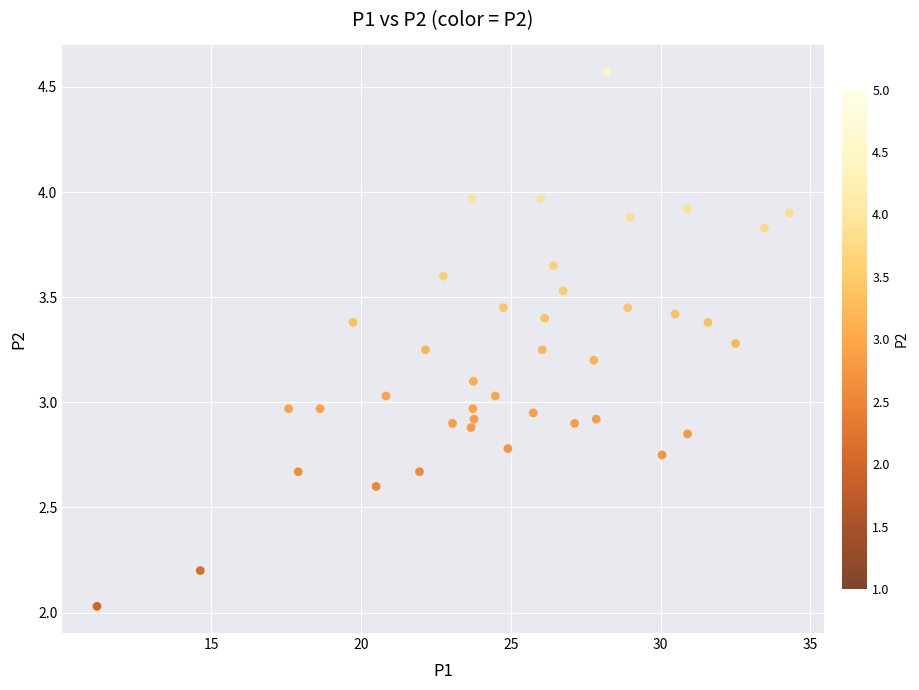

What is the range of Y values (max minus min)?

2.5